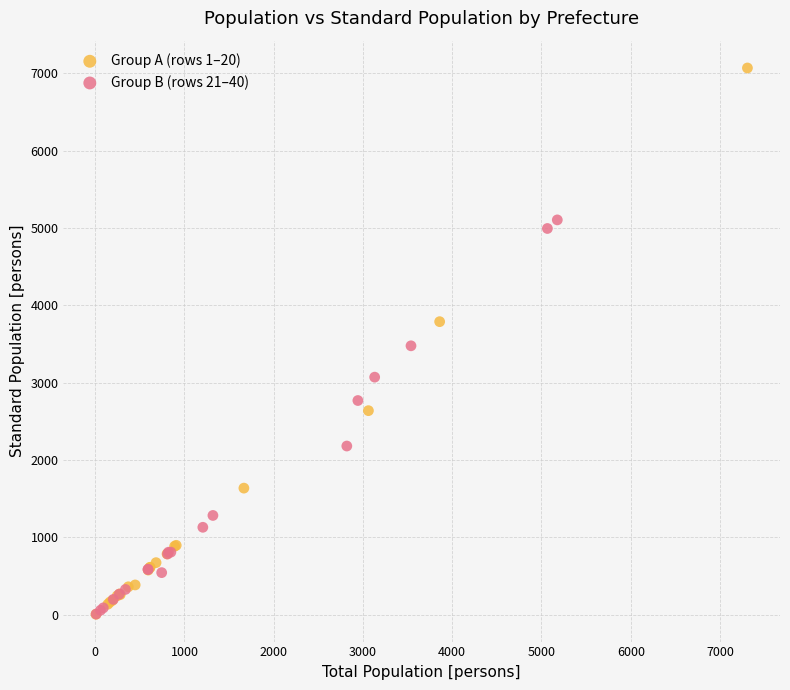

Which series reaches the maximum Y coordinate?

Group A (rows 1–20)